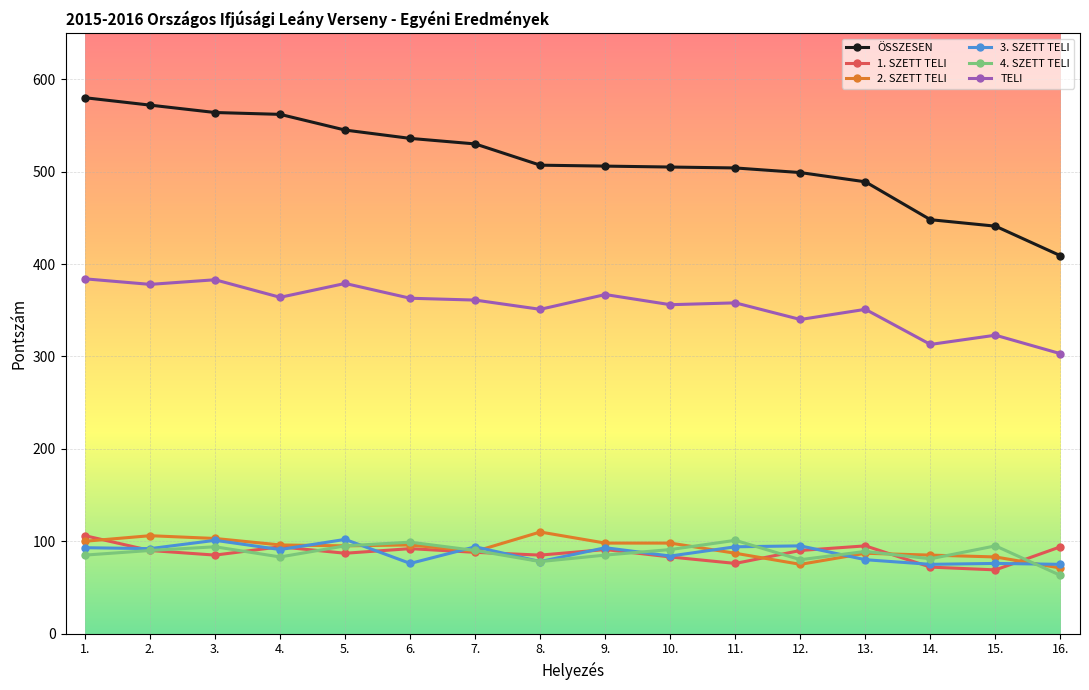

True or false: 1. SZETT TELI has a value of 145 at 16..

False